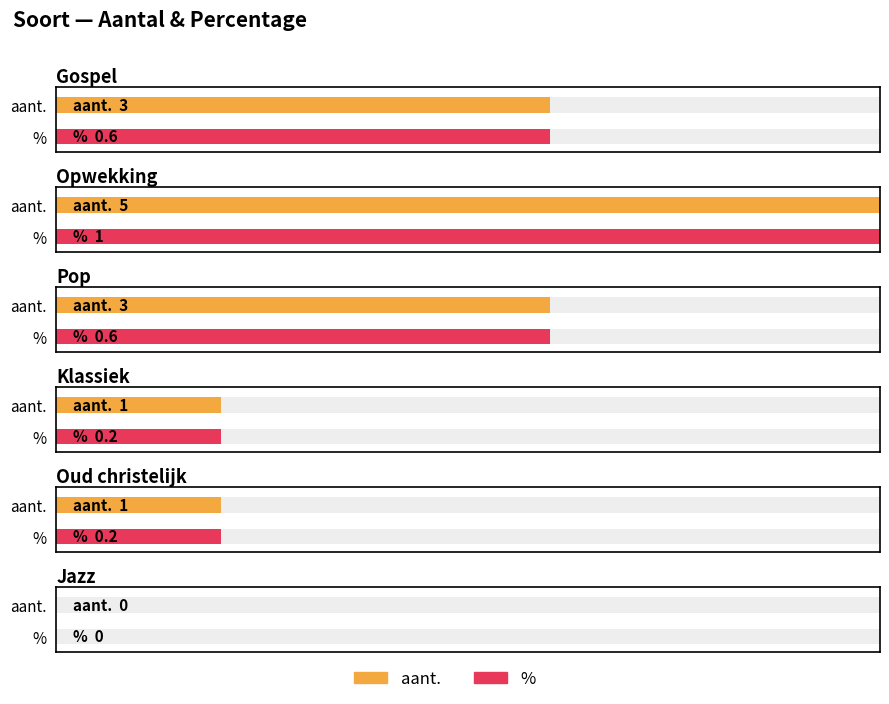

Reading right to left, what are all the values shown in this chart?

Gospel: %=0.6	aant.=3.0
Opwekking: %=1.0	aant.=5.0
Pop: %=0.6	aant.=3.0
Klassiek: %=0.2	aant.=1.0
Oud christelijk: %=0.2	aant.=1.0
Jazz: %=0.0	aant.=0.0